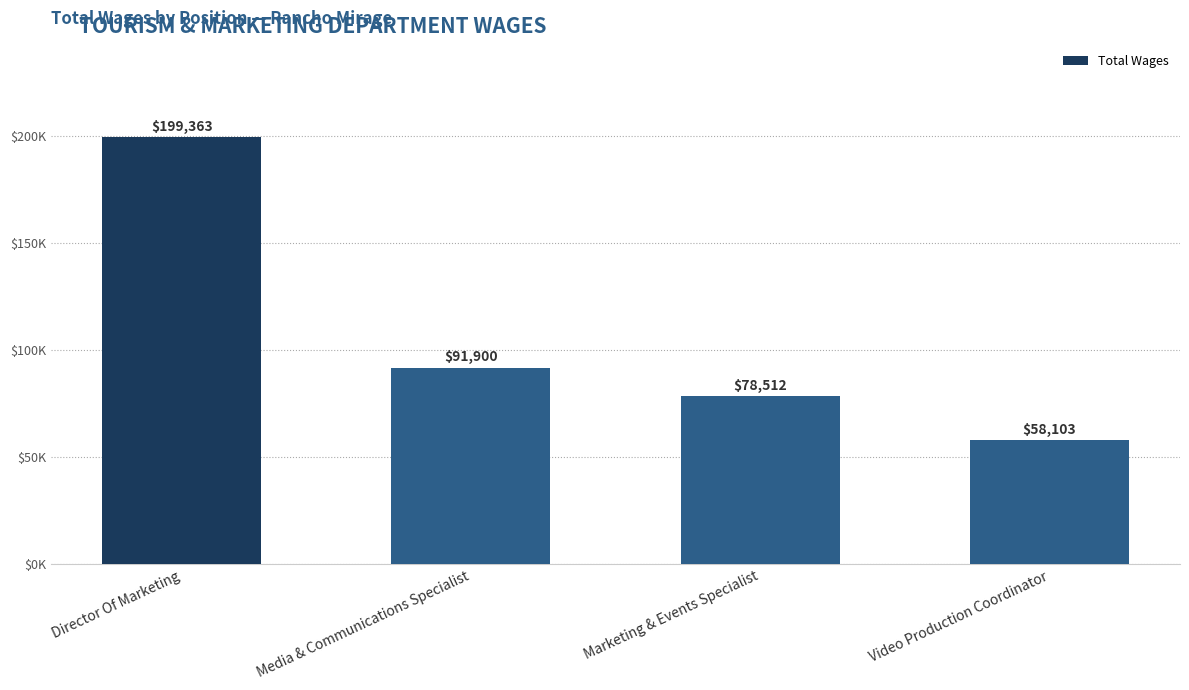

What is the label of the 3rd bar from the right?

Media & Communications Specialist